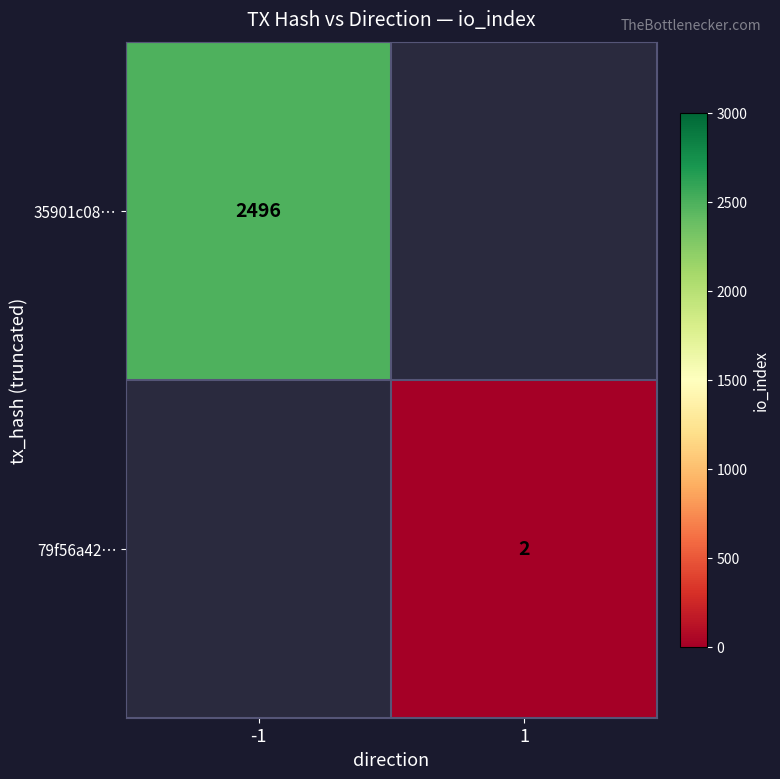

Is the value of 79f56a42… at 1 greater than the value of 35901c08… at -1?

No